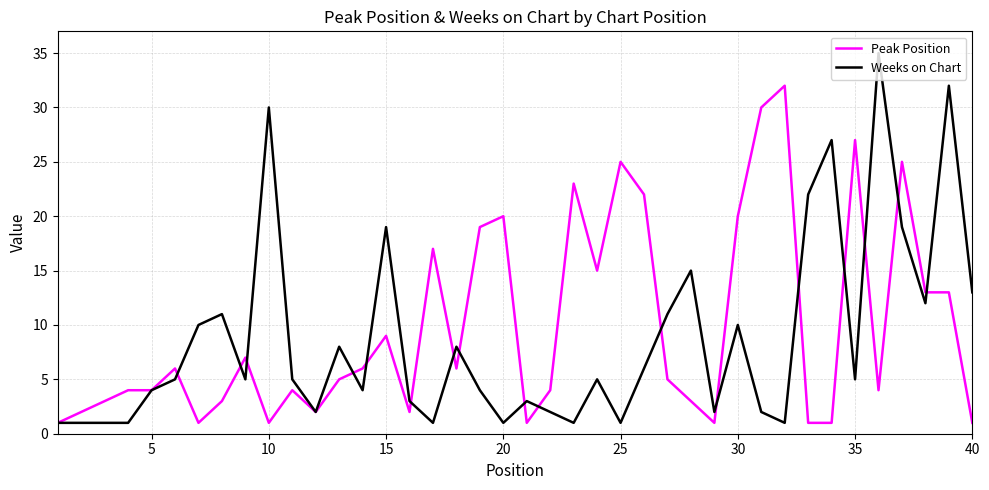

Rank the series by their maximum value, from highest to lowest.

Weeks on Chart, Peak Position